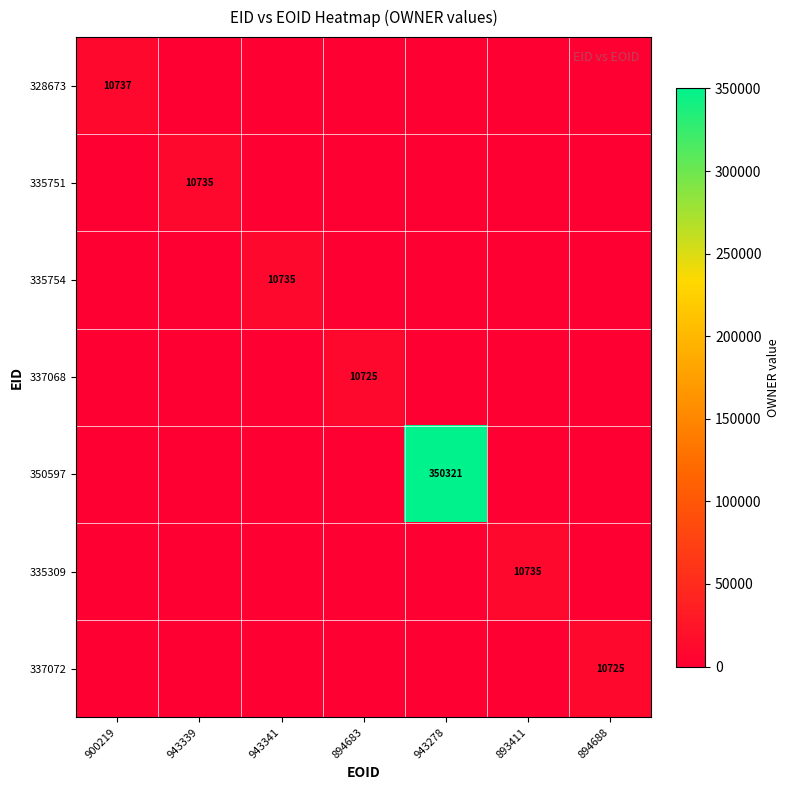

What is the maximum value shown in the chart?

350321